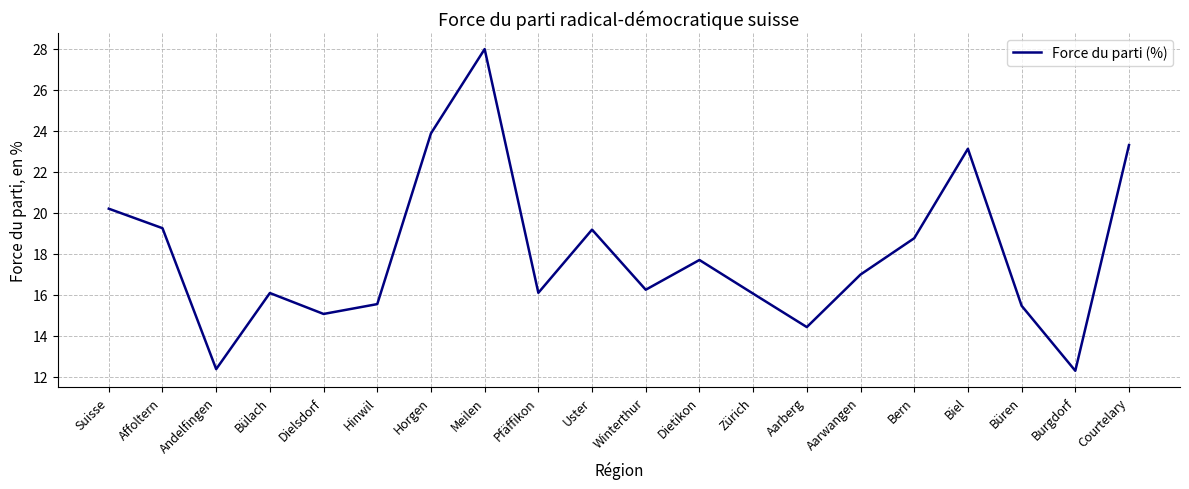

The chart shows a value of 15.6 at Hinwil. True or false?

True